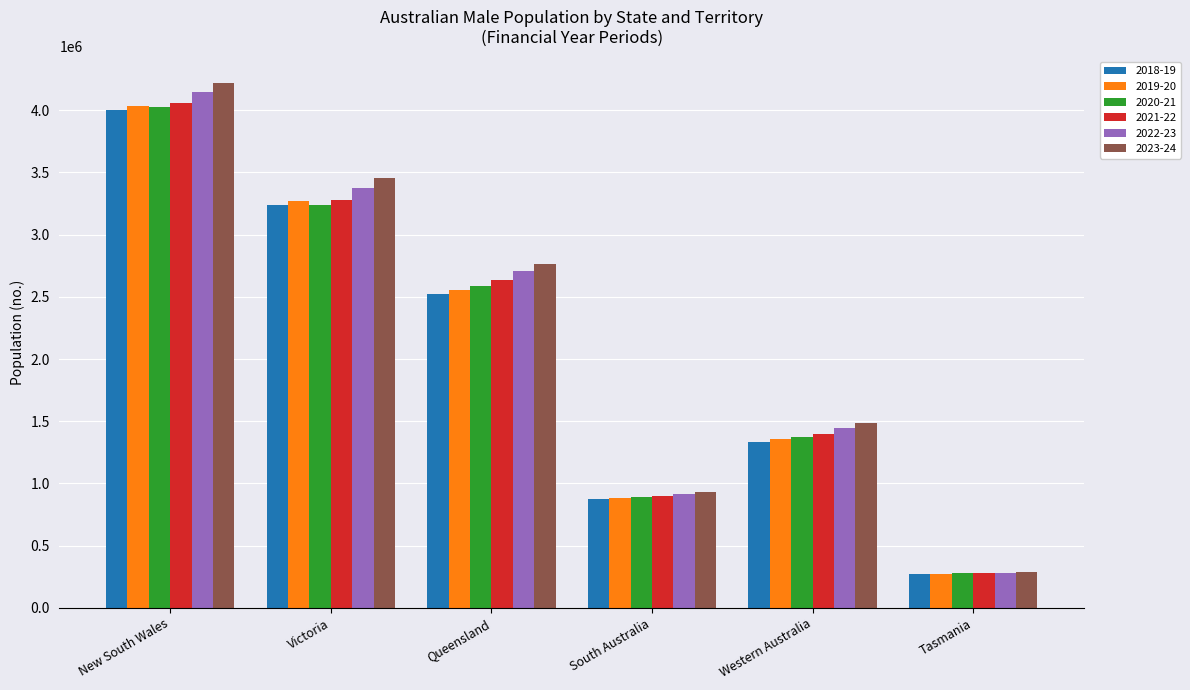

What are all the series names shown in the legend?

2018-19, 2019-20, 2020-21, 2021-22, 2022-23, 2023-24